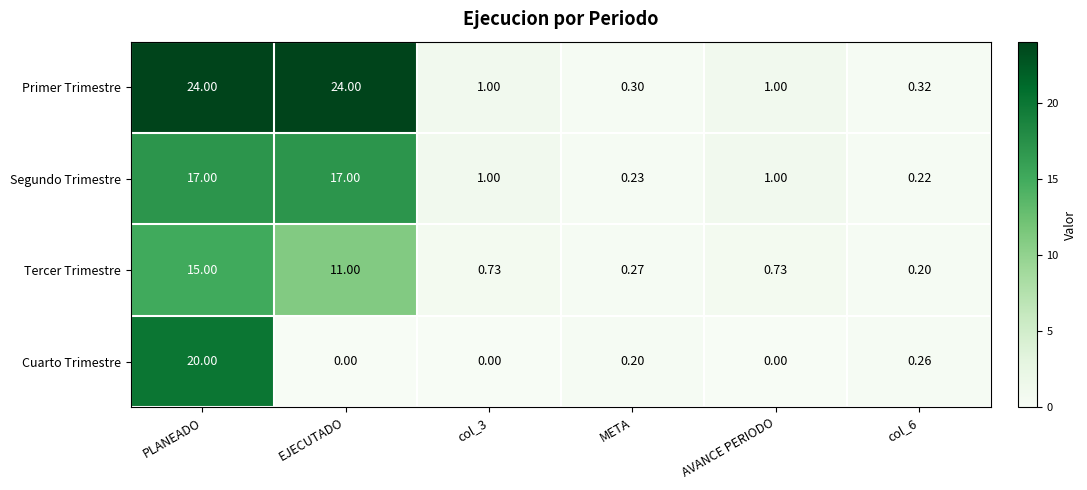

Which series has the largest total across all categories?

Primer Trimestre